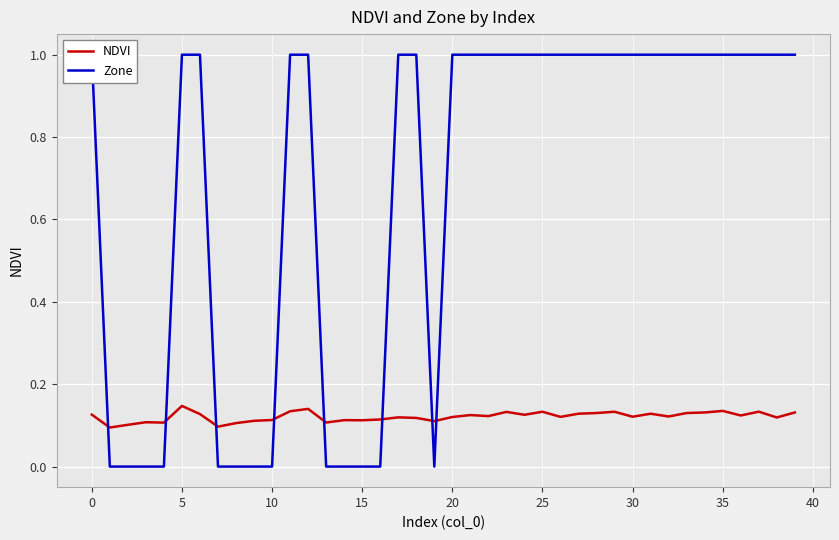

At 35, list the series in order from smallest to largest.

Zone, NDVI